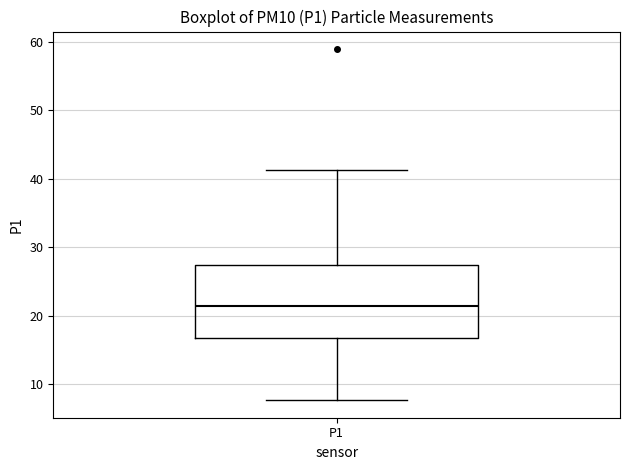

Read this box plot against the y-axis: the position of the median line, the range covered by the box, and the ends of both whiskers. The values are not printed on the chart, so give them approximately, as read against the axis.

median 21, box 17 to 27, whiskers 8 to 41